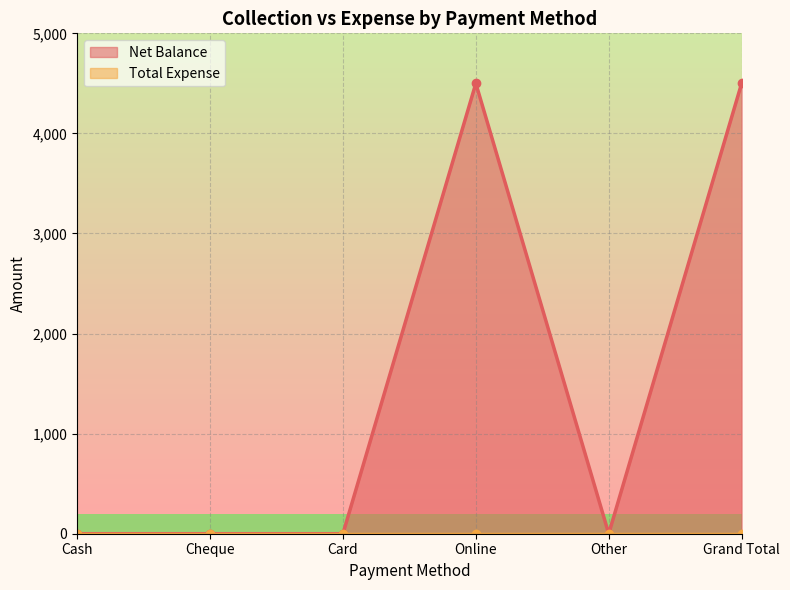

Count the number of values greater than 0.

2